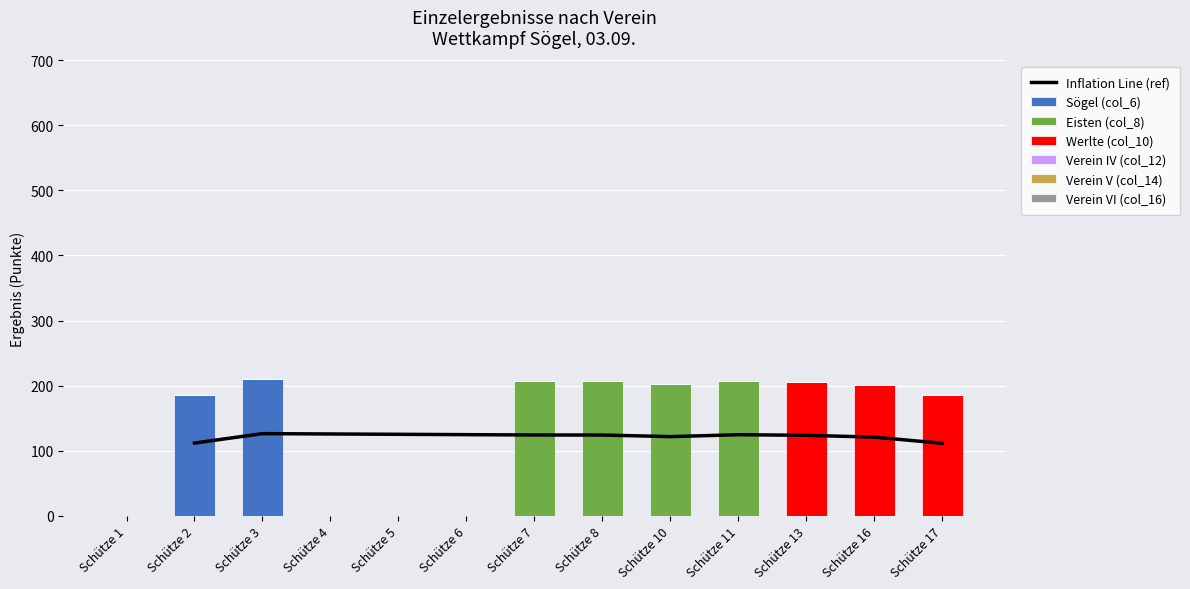

What is the maximum value shown in the chart?

210.0